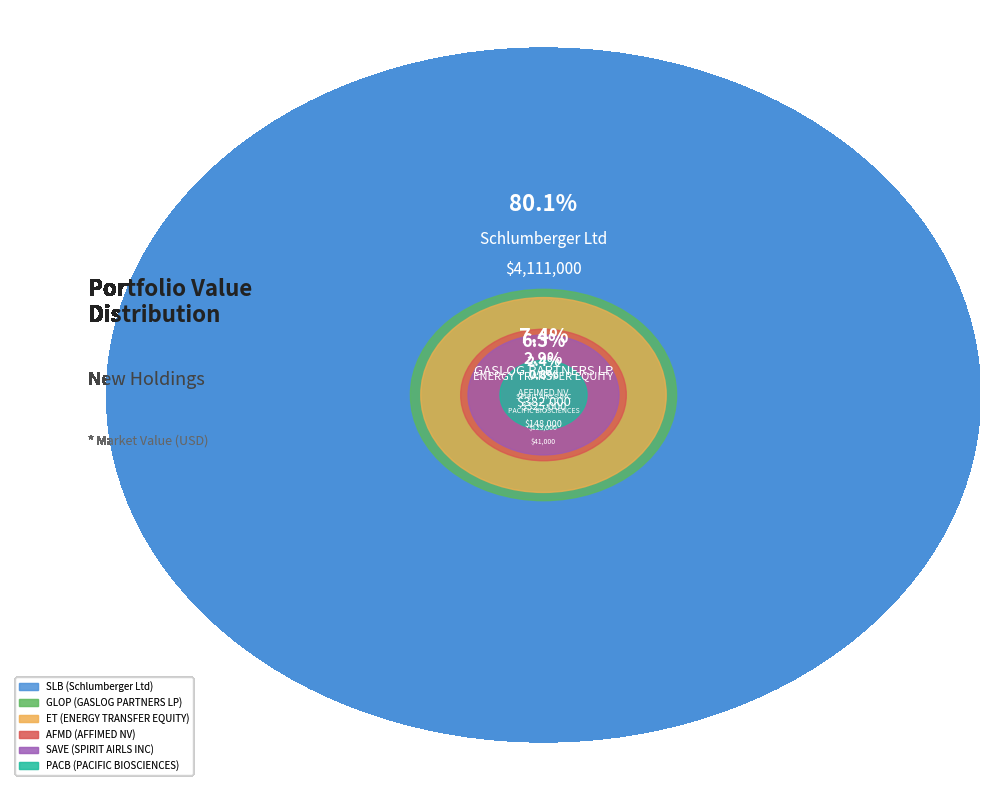

True or false: GASLOG PARTNERS LP accounts for 7% of the total.

True